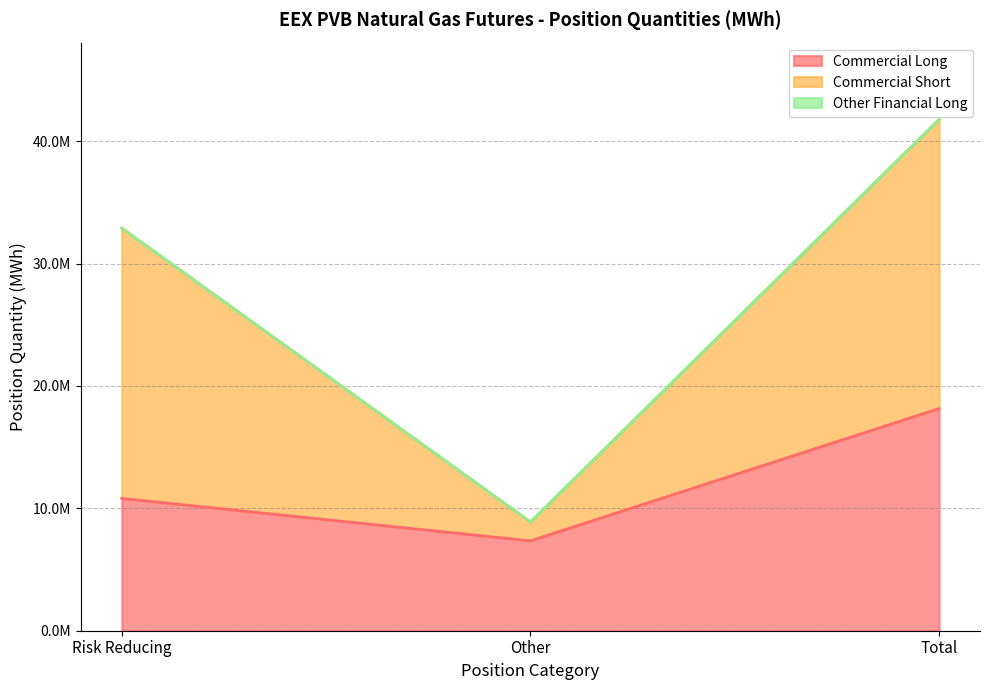

Reading left to right, list all the values displayed in this chart.

Commercial Long: Risk Reducing=10811880	Other=7344600	Total=18156480
Commercial Short: Risk Reducing=22093770	Other=1541430	Total=23635200
Other Financial Long: Risk Reducing=0	Other=0	Total=0